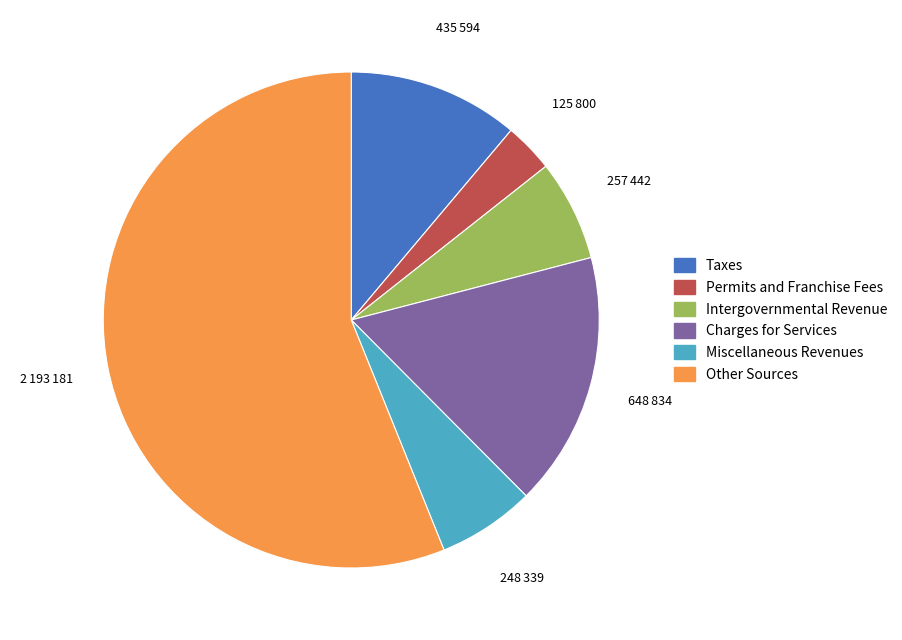

What is the ratio of the value at Charges for Services to the value at Intergovernmental Revenue?

2.5